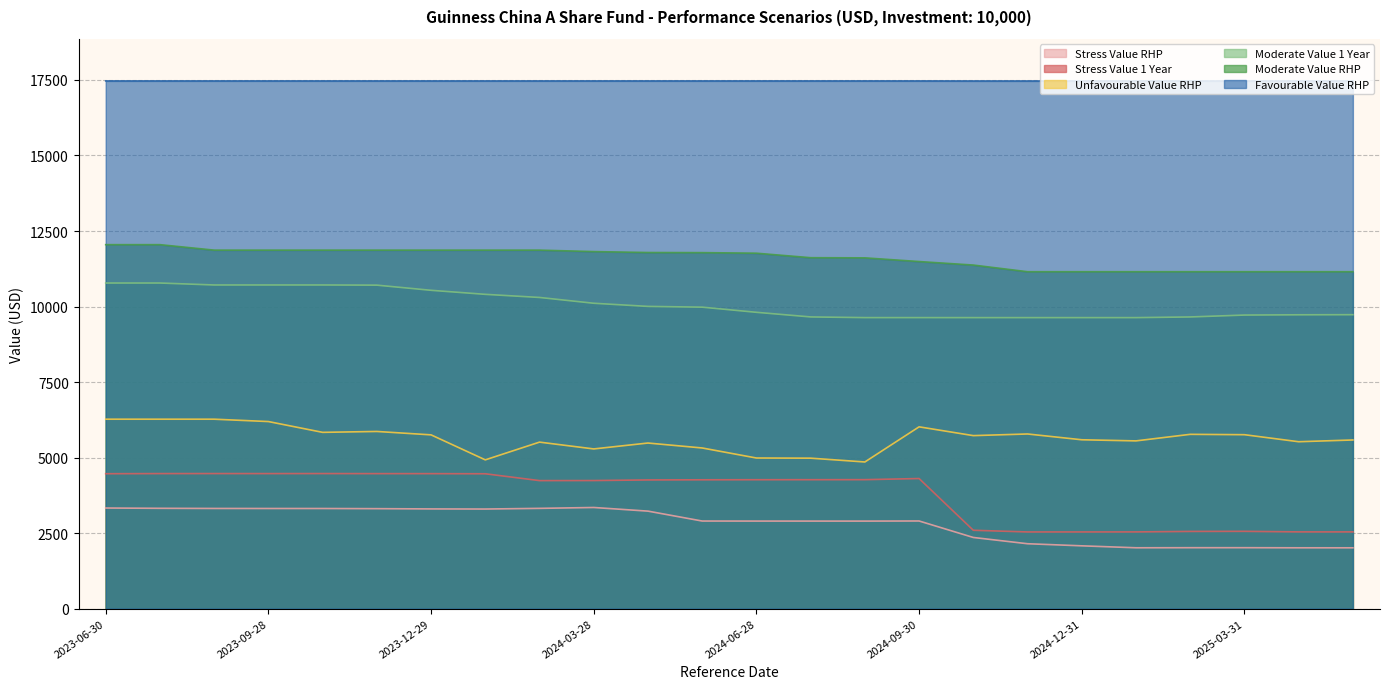

True or false: Favourable Value RHP has a value of 30229.4 at 2025-01-27.

False